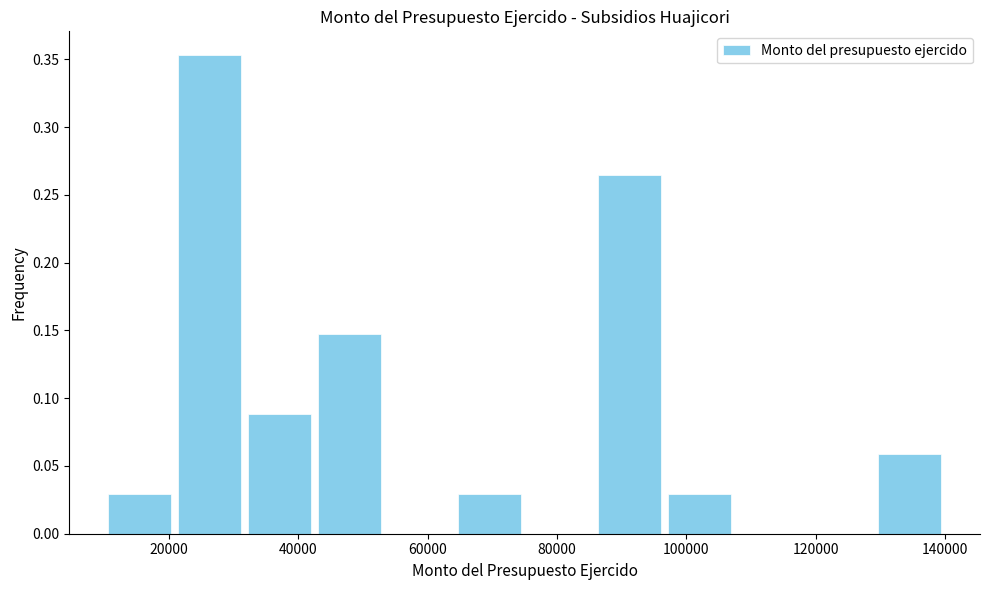

Reading left to right, transcribe this chart: for each bar, give the range it covers on the x-axis and its height. Neither the bar edges nor the heights are printed on the chart, so give them approximately, as read against the axes.

10000 to 20000: 0.030
20000 to 32000: 0.355
32000 to 42000: 0.090
42000 to 54000: 0.145
54000 to 64000: 0
64000 to 76000: 0.030
76000 to 86000: 0
86000 to 96000: 0.265
96000 to 108000: 0.030
108000 to 118000: 0
118000 to 130000: 0
130000 to 140000: 0.060